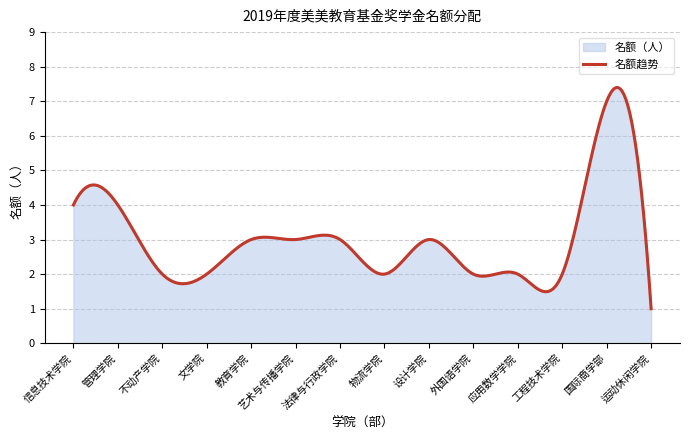

List the labels in order of value, largest first.

国际商学部, 信息技术学院, 管理学院, 教育学院, 艺术与传播学院, 法律与行政学院, 设计学院, 不动产学院, 文学院, 物流学院, 外国语学院, 应用数学学院, 工程技术学院, 运动休闲学院